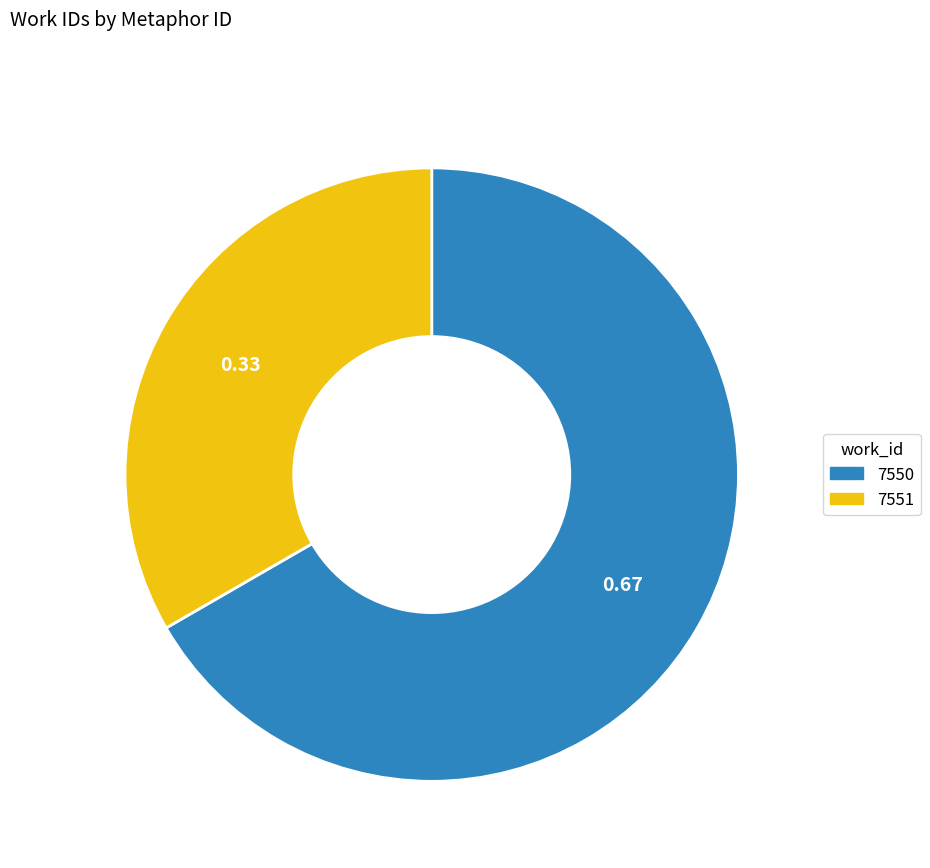

Rank the categories by value from highest to lowest.

7550, 7551